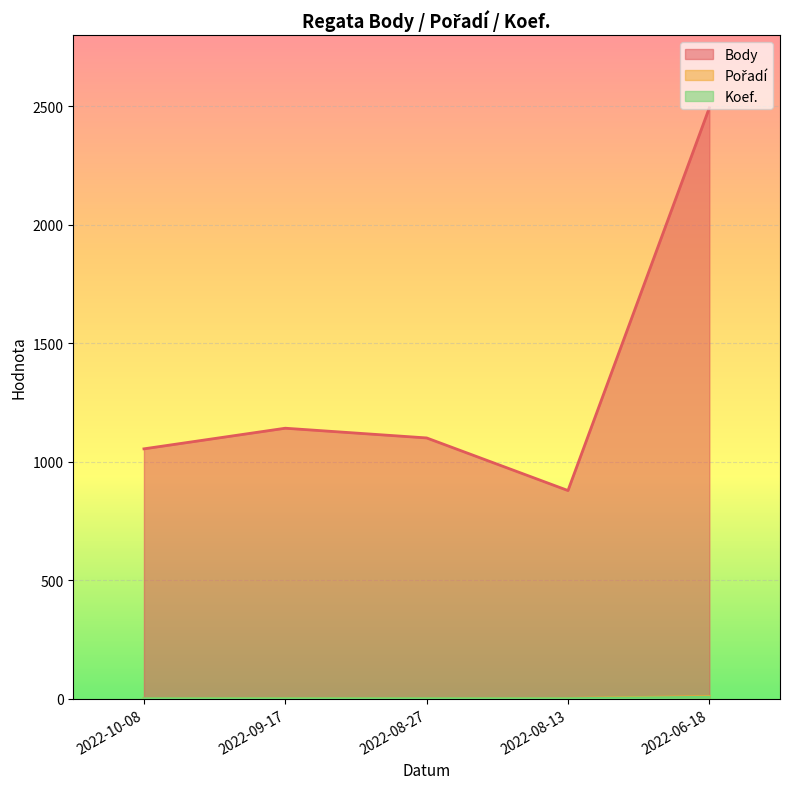

At which label does Pořadí first exceed 2?

2022-06-18